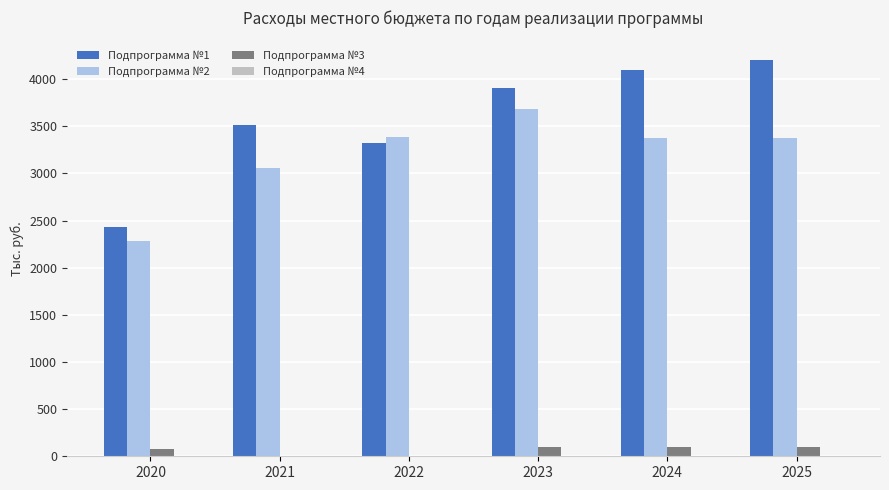

Count the number of categories in the chart.

6